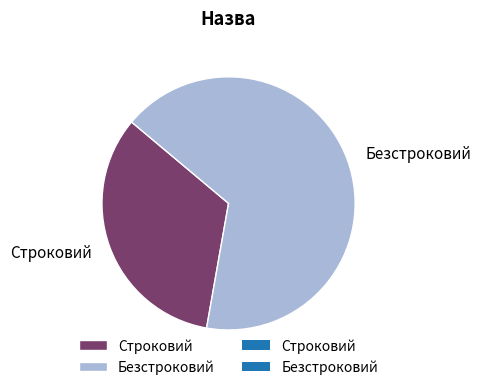

Which has a higher value, Безстроковий or Строковий?

Безстроковий